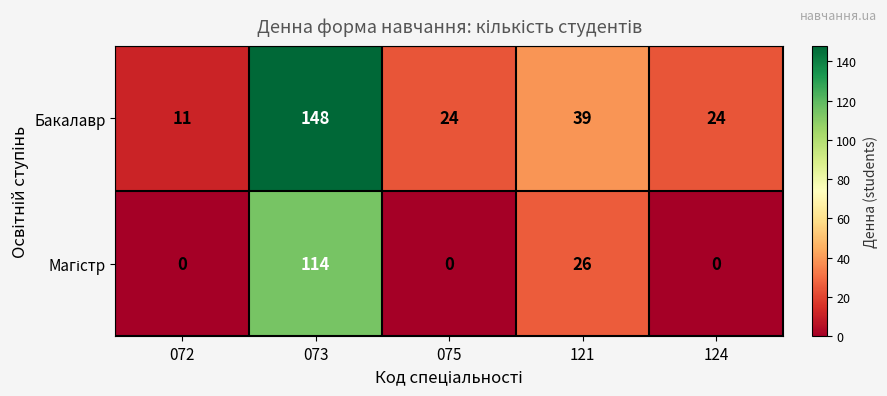

Which series has the largest range (max minus min)?

Бакалавр